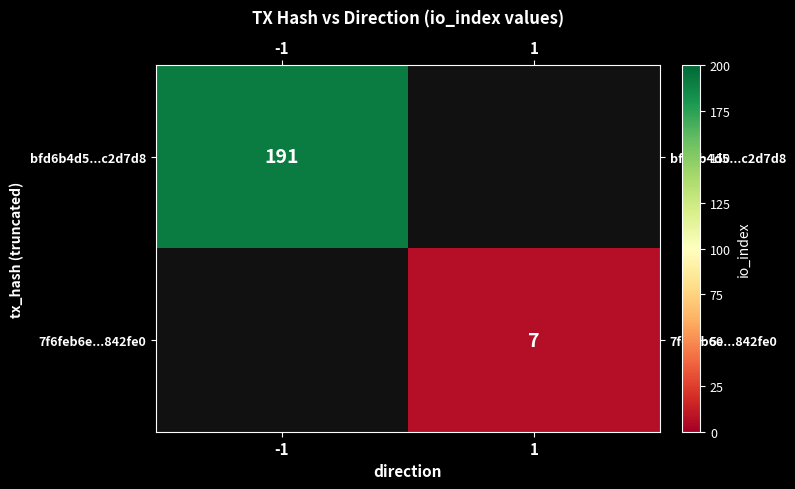

The value of 7f6feb6e...842fe0 at 1 is 7. True or false?

True